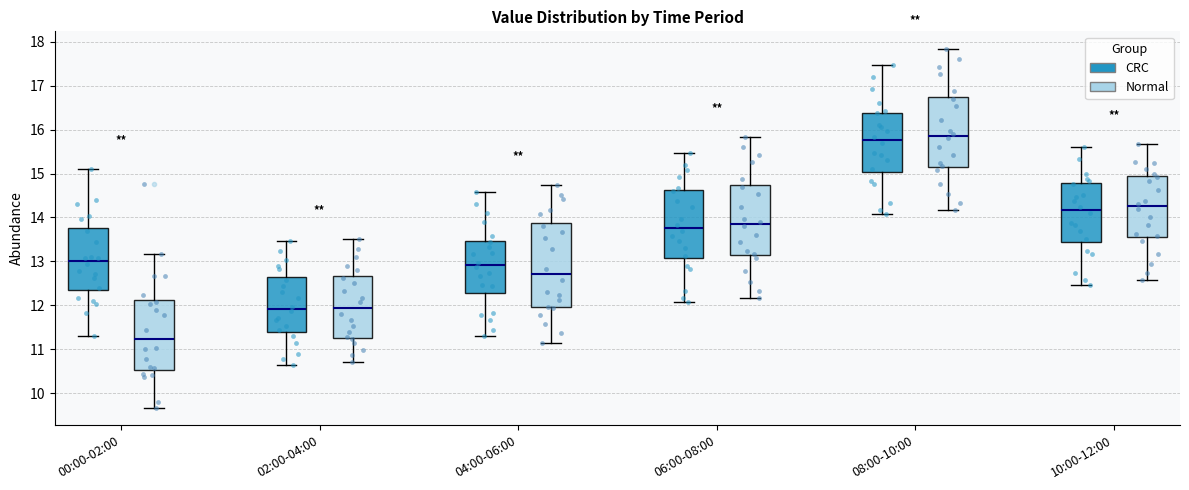

Which box is the tallest, from its lower edge to its upper edge?

04:00-06:00 (Normal)